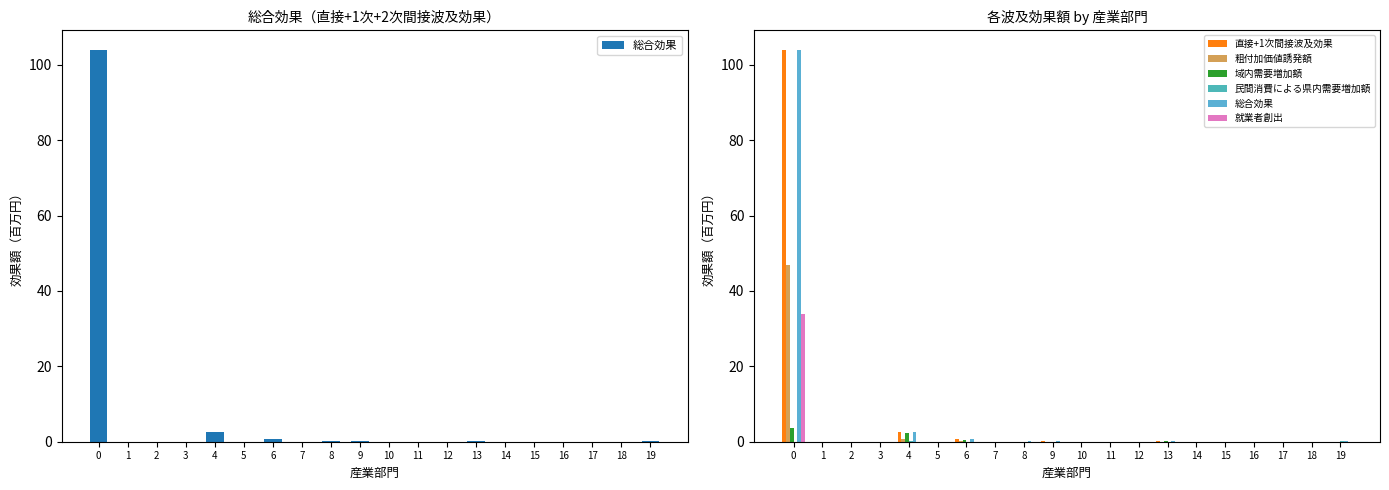

Between 19 and 7, which is larger?

19